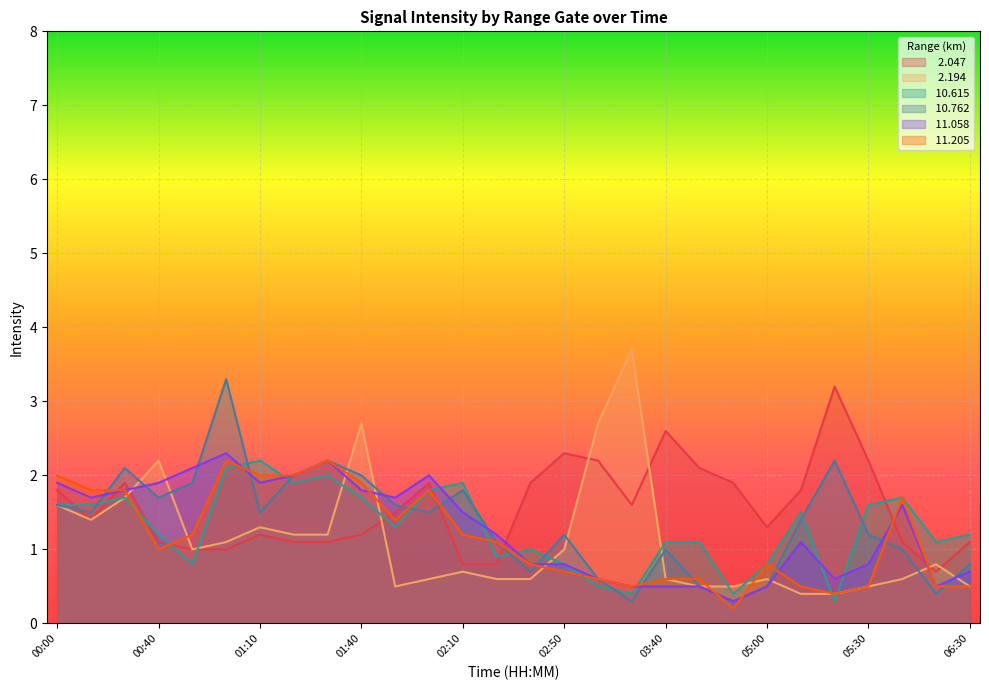

List the labels in order of  11.205 value, largest first.

01:00, 01:30, 00:00, 01:10, 01:20, 01:40, 00:10, 00:20, 02:00, 06:00, 01:50, 00:50, 02:10, 02:20, 00:40, 02:30, 05:00, 02:50, 03:00, 03:40, 03:50, 03:10, 05:10, 05:30, 06:10, 06:30, 05:20, 04:00